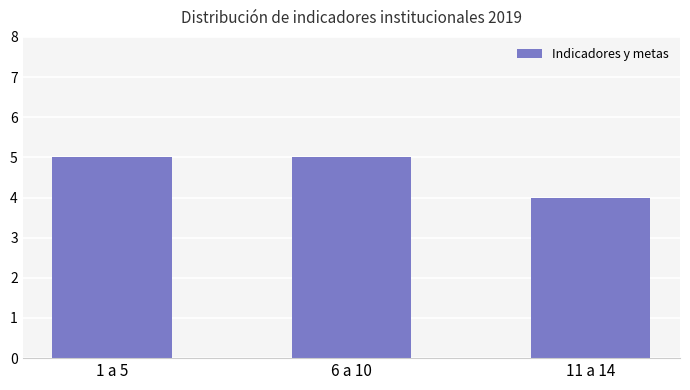

What is the label of the 1st bar from the right?

11 a 14